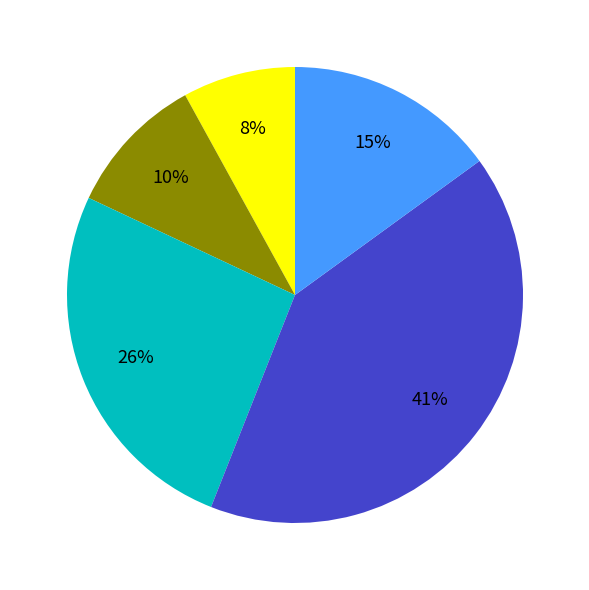

Is there any slice that represents more than half of the pie?

No